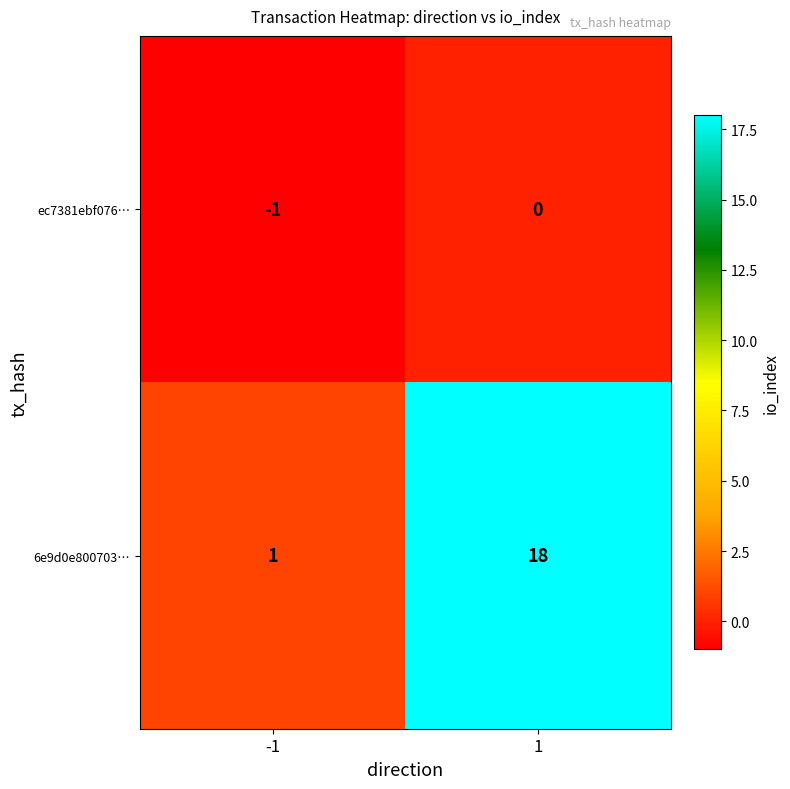

What is the approximate value of 6e9d0e800703… at 1, to the nearest 5?

20